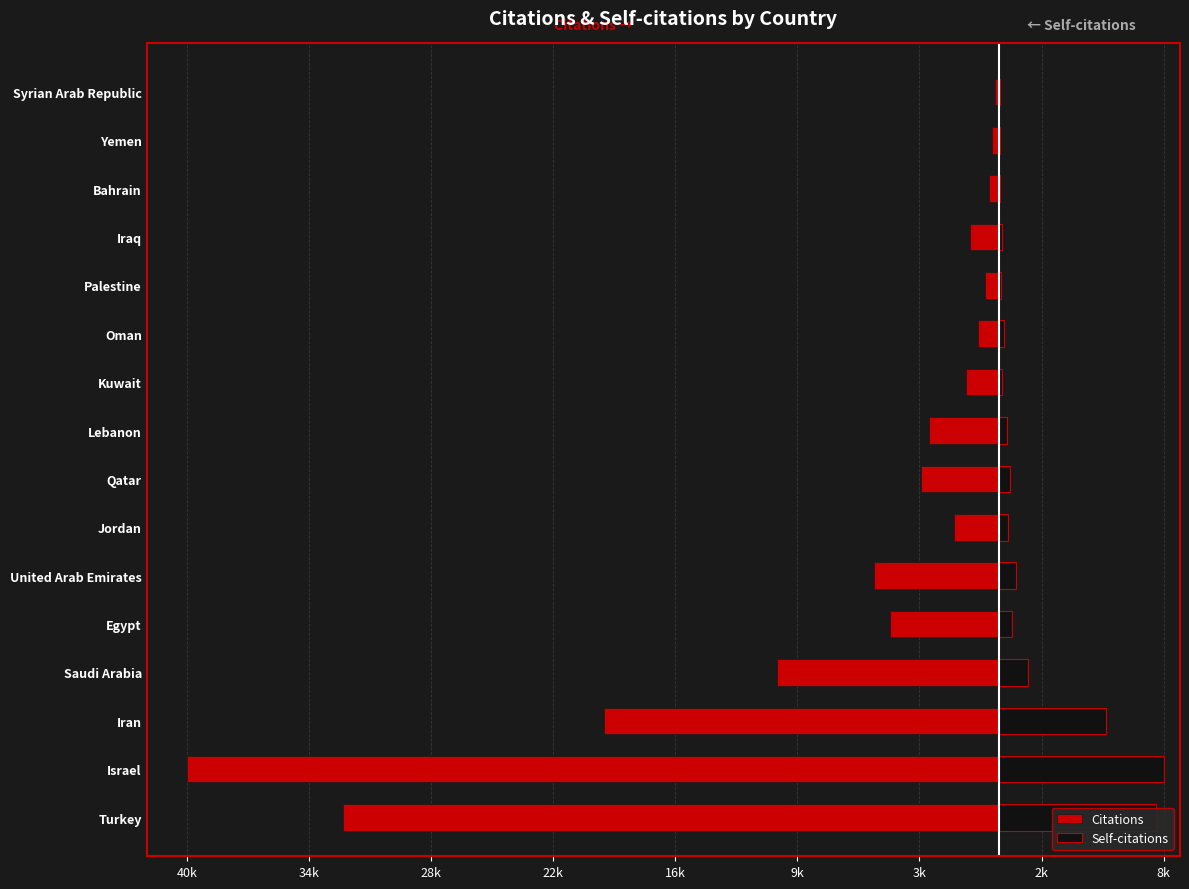

The value of Citations at Jordan is -2267. True or false?

True